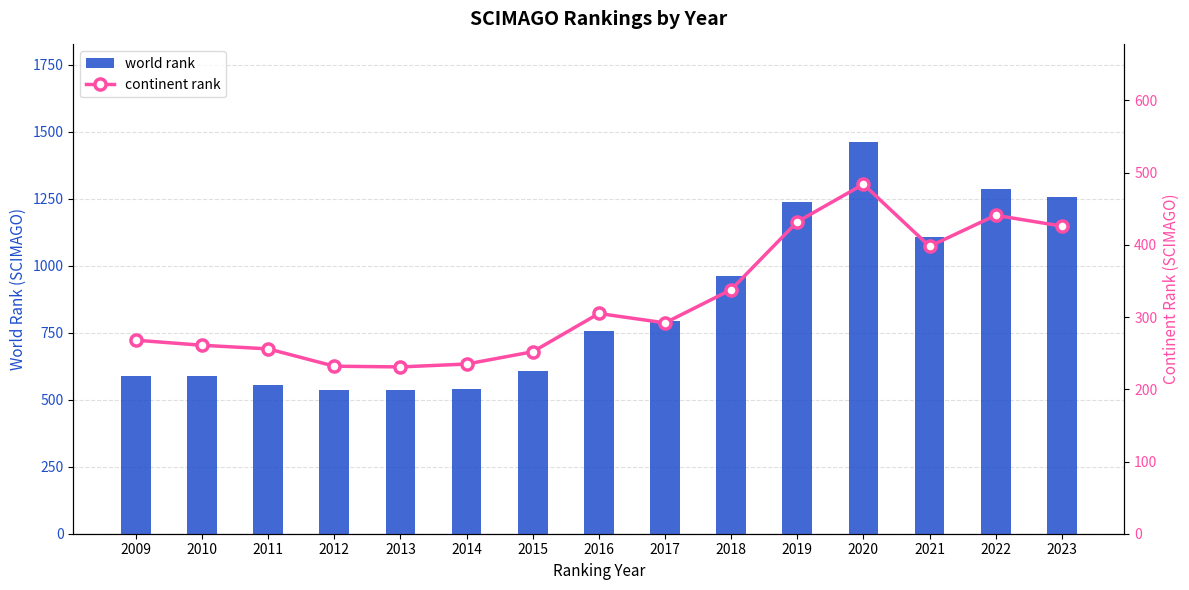

What is the difference between the maximum and minimum values in the continent rank series?

253